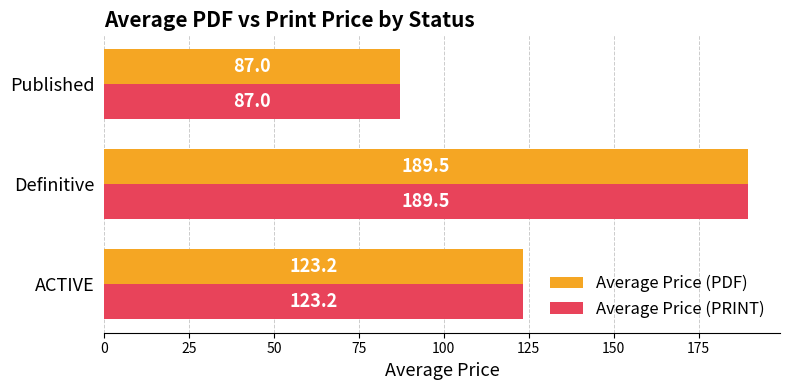

How many series are shown in this chart?

2